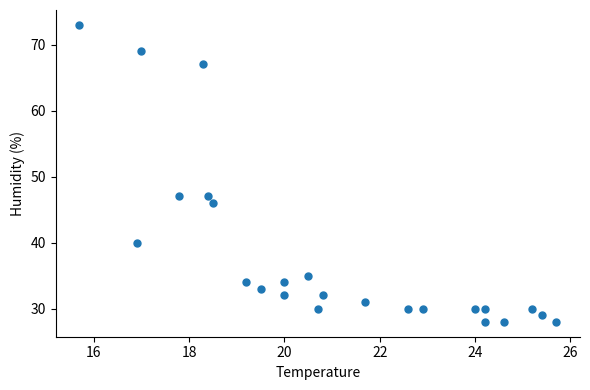

What is the range of Y values (max minus min)?

45